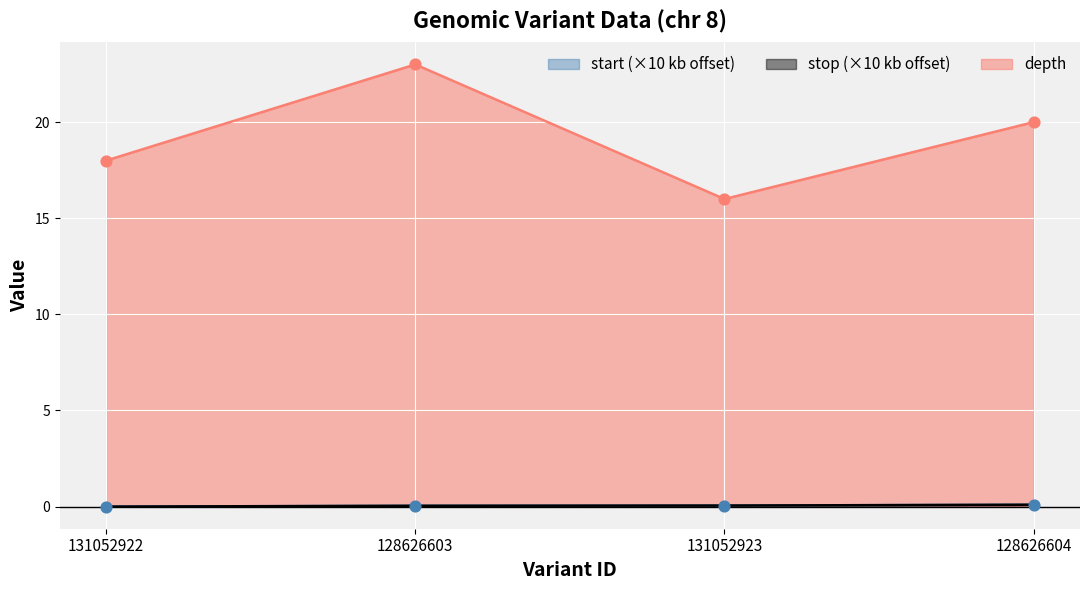

Which series has the largest total across all categories?

depth